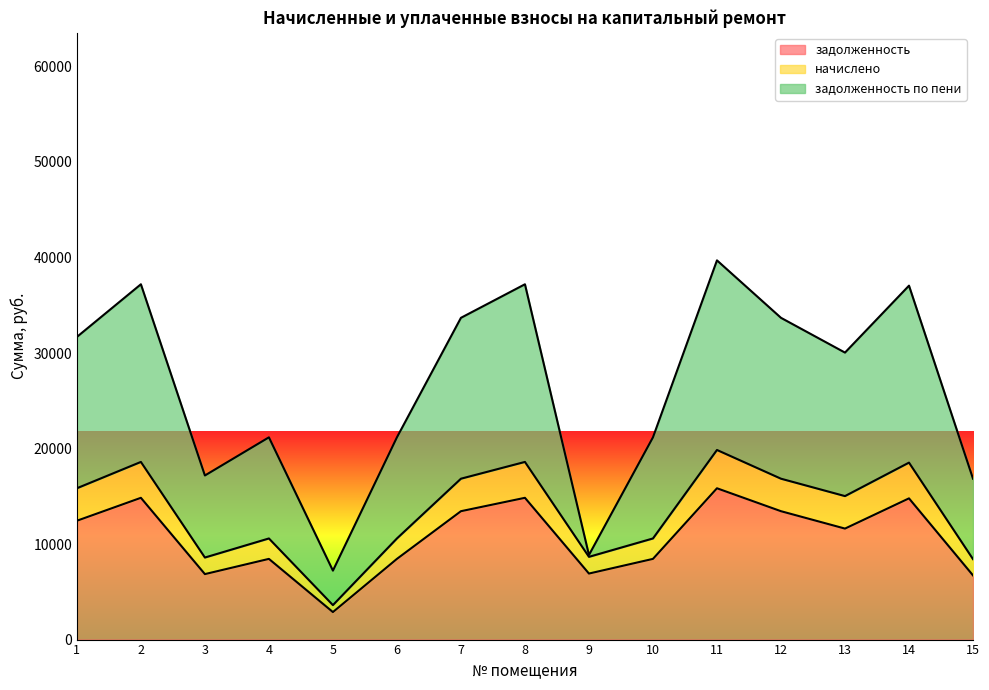

Which series changed the most between 4 and 13?

задолженность по пени